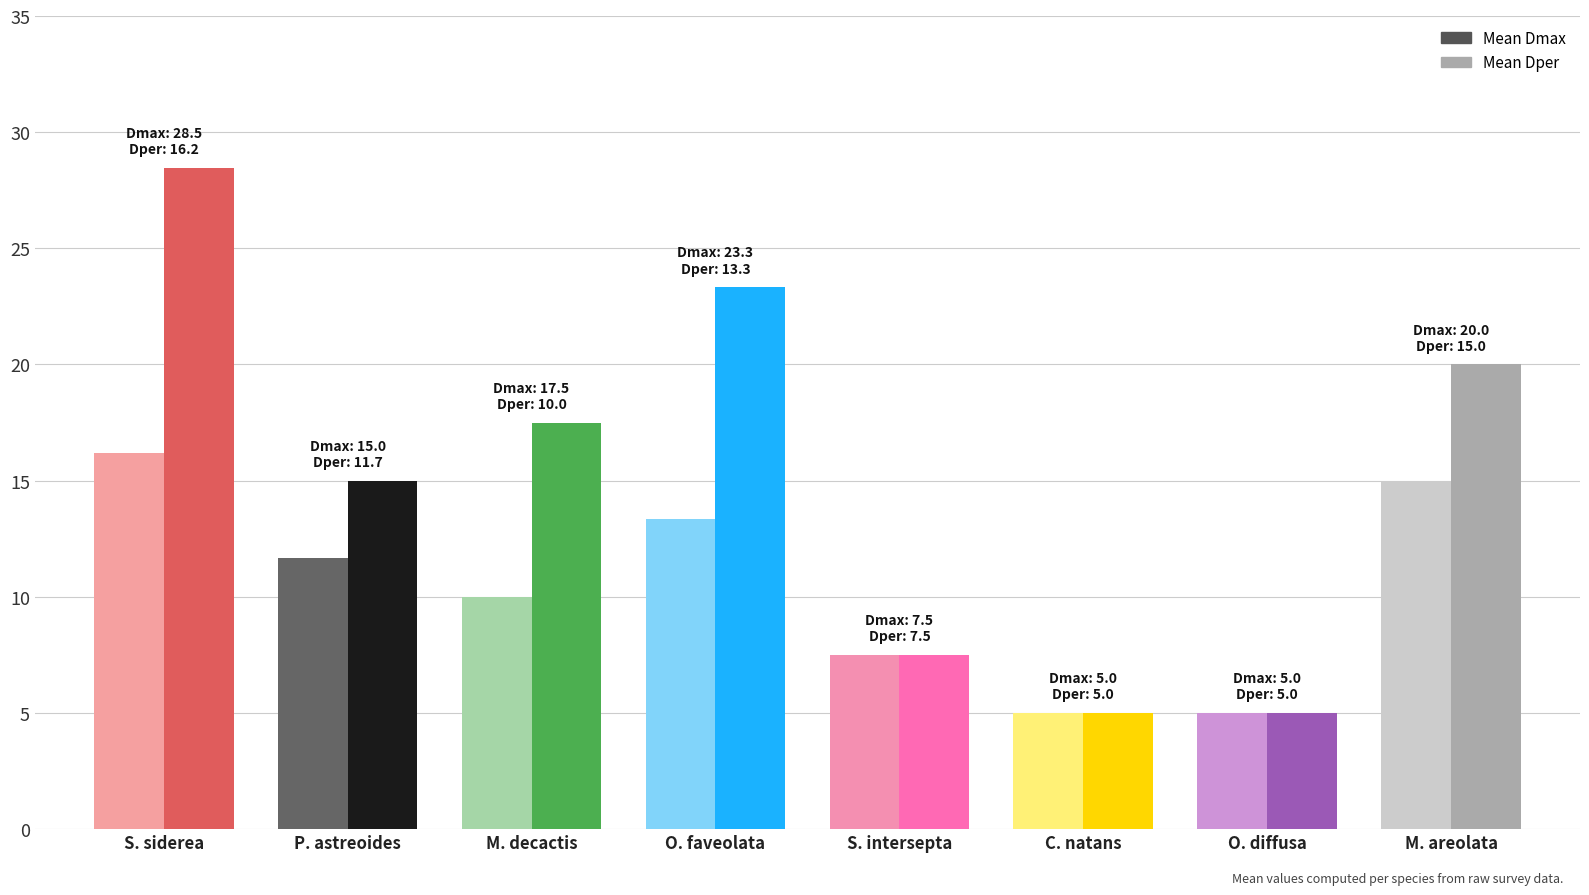

At which category is the sum across all series the highest?

Siderastrea siderea